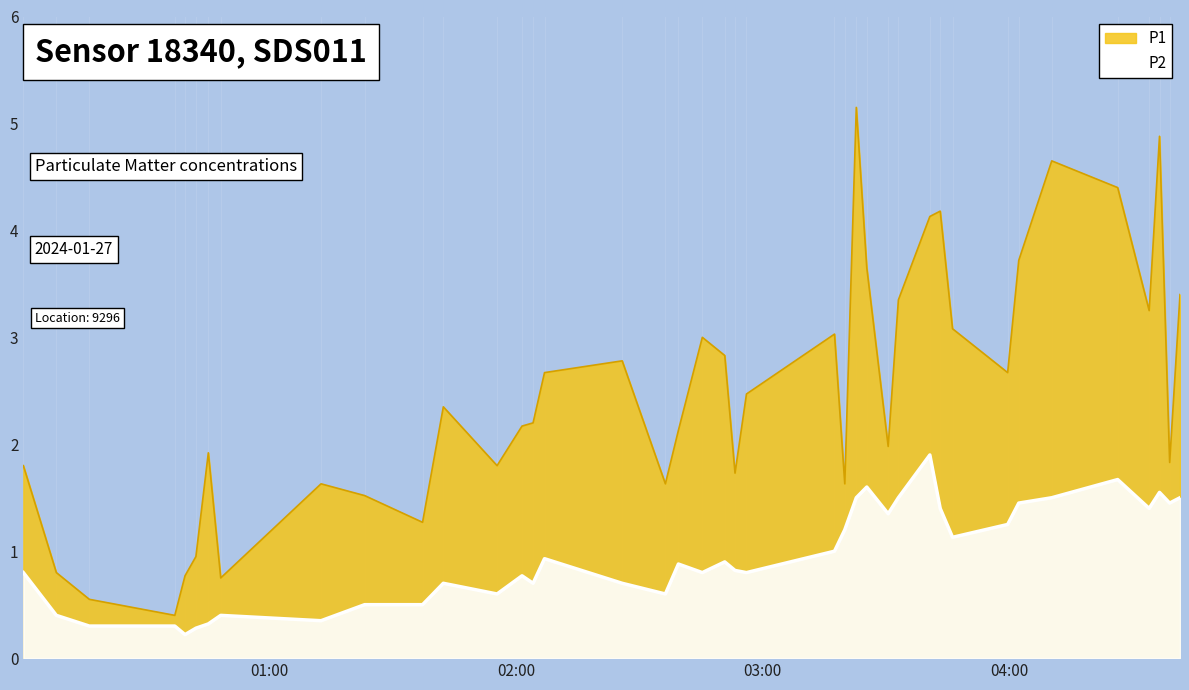

How many values in the P1 series are below 2?

17